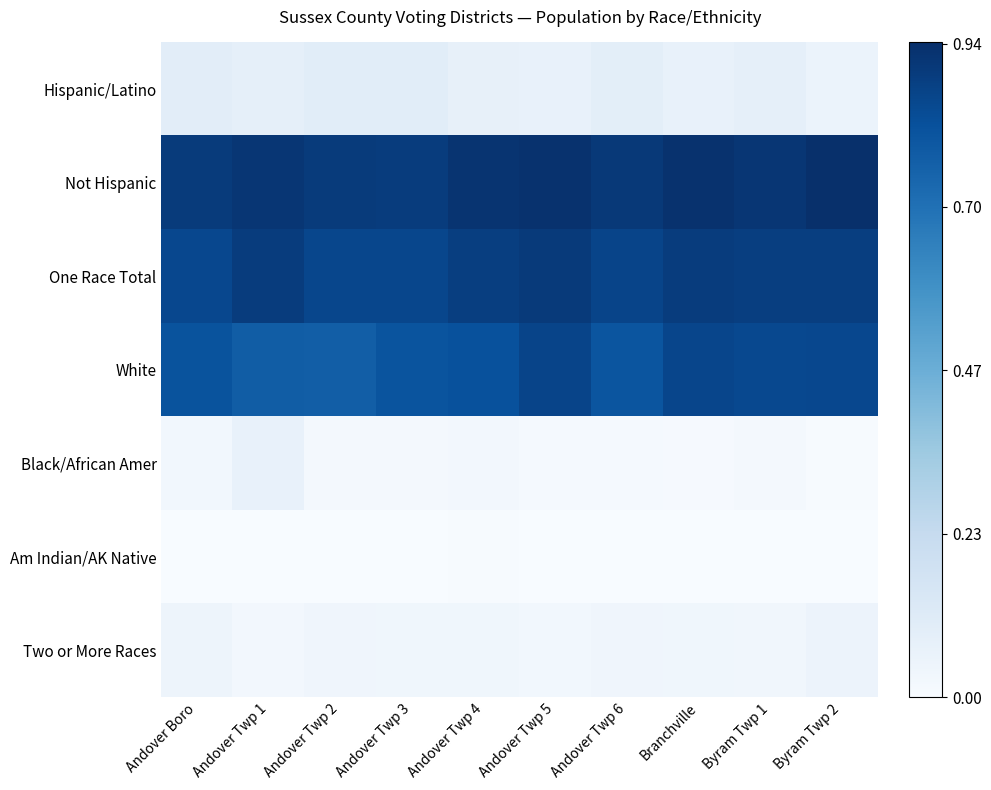

Reading right to left, list all the values displayed in this chart.

Hispanic/Latino: Byram Twp 2=0.1	Byram Twp 1=0.1	Branchville=0.1	Andover Twp 6=0.1	Andover Twp 5=0.1	Andover Twp 4=0.1	Andover Twp 3=0.1	Andover Twp 2=0.1	Andover Twp 1=0.1	Andover Boro=0.1
Not Hispanic: Byram Twp 2=0.9	Byram Twp 1=0.9	Branchville=0.9	Andover Twp 6=0.9	Andover Twp 5=0.9	Andover Twp 4=0.9	Andover Twp 3=0.9	Andover Twp 2=0.9	Andover Twp 1=0.9	Andover Boro=0.9
One Race Total: Byram Twp 2=0.9	Byram Twp 1=0.9	Branchville=0.9	Andover Twp 6=0.9	Andover Twp 5=0.9	Andover Twp 4=0.9	Andover Twp 3=0.9	Andover Twp 2=0.9	Andover Twp 1=0.9	Andover Boro=0.9
White: Byram Twp 2=0.9	Byram Twp 1=0.8	Branchville=0.9	Andover Twp 6=0.8	Andover Twp 5=0.9	Andover Twp 4=0.8	Andover Twp 3=0.8	Andover Twp 2=0.8	Andover Twp 1=0.8	Andover Boro=0.8
Black/African Amer: Byram Twp 2=0.0	Byram Twp 1=0.0	Branchville=0.0	Andover Twp 6=0.0	Andover Twp 5=0.0	Andover Twp 4=0.0	Andover Twp 3=0.0	Andover Twp 2=0.0	Andover Twp 1=0.1	Andover Boro=0.0
Am Indian/AK Native: Byram Twp 2=0.0	Byram Twp 1=0.0	Branchville=0.0	Andover Twp 6=0.0	Andover Twp 5=0.0	Andover Twp 4=0.0	Andover Twp 3=0.0	Andover Twp 2=0.0	Andover Twp 1=0.0	Andover Boro=0.0
Two or More Races: Byram Twp 2=0.1	Byram Twp 1=0.0	Branchville=0.0	Andover Twp 6=0.0	Andover Twp 5=0.0	Andover Twp 4=0.0	Andover Twp 3=0.0	Andover Twp 2=0.0	Andover Twp 1=0.0	Andover Boro=0.0